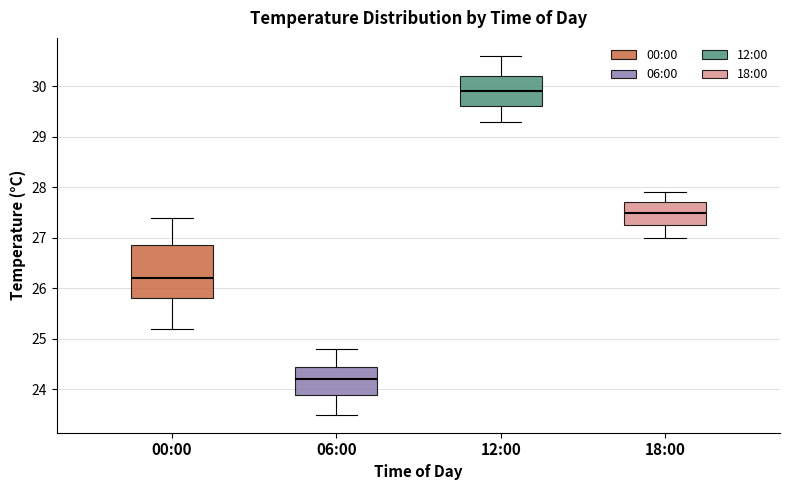

Reading left to right, transcribe this box plot: for each box, give where its median line is, the range the box spans, and where its two whiskers end, as read against the y-axis. The values are not printed on the chart, so give them approximately, as read against the axis.

00:00: median 26.2, box 25.8 to 26.9, whiskers 25.2 to 27.4
06:00: median 24.2, box 23.9 to 24.5, whiskers 23.5 to 24.8
12:00: median 29.9, box 29.6 to 30.2, whiskers 29.3 to 30.6
18:00: median 27.5, box 27.3 to 27.7, whiskers 27.0 to 27.9